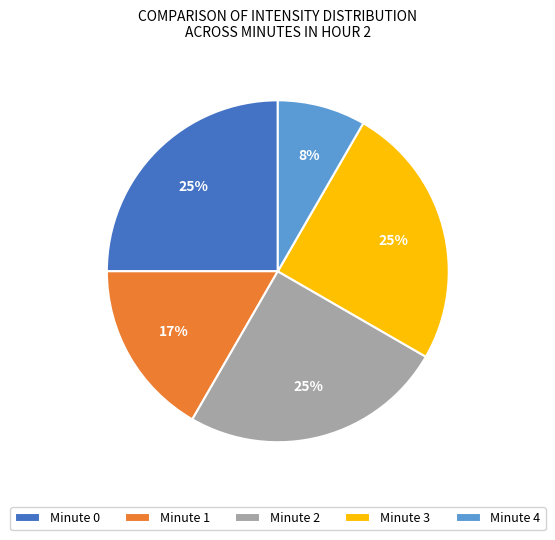

Is there a majority slice in this chart?

No